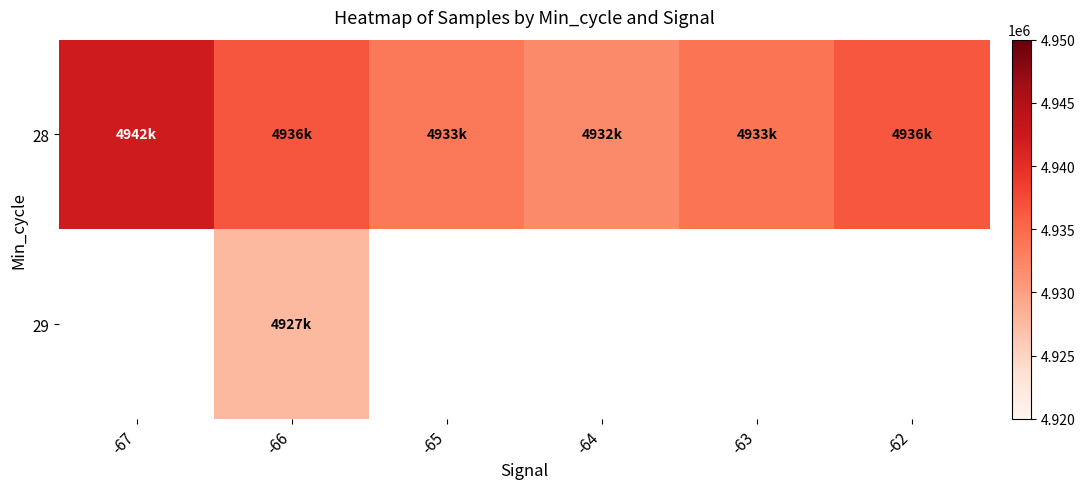

Which category has the highest value in the 28 series?

-67